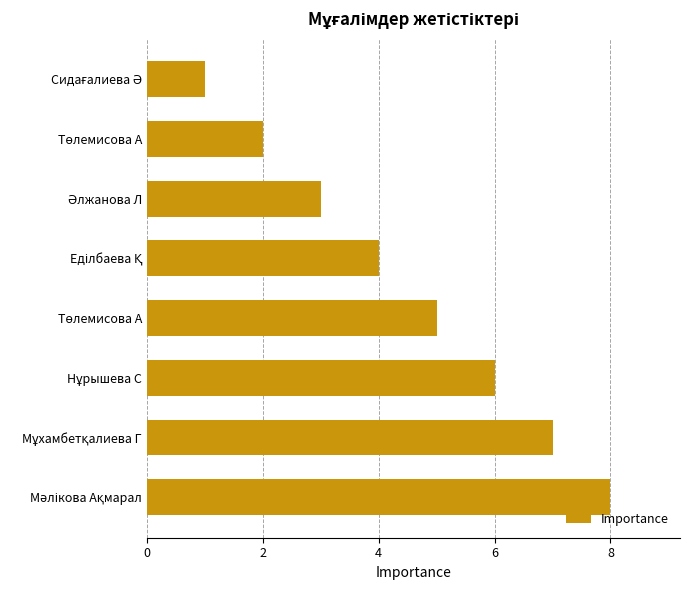

What is the smallest value displayed?

1